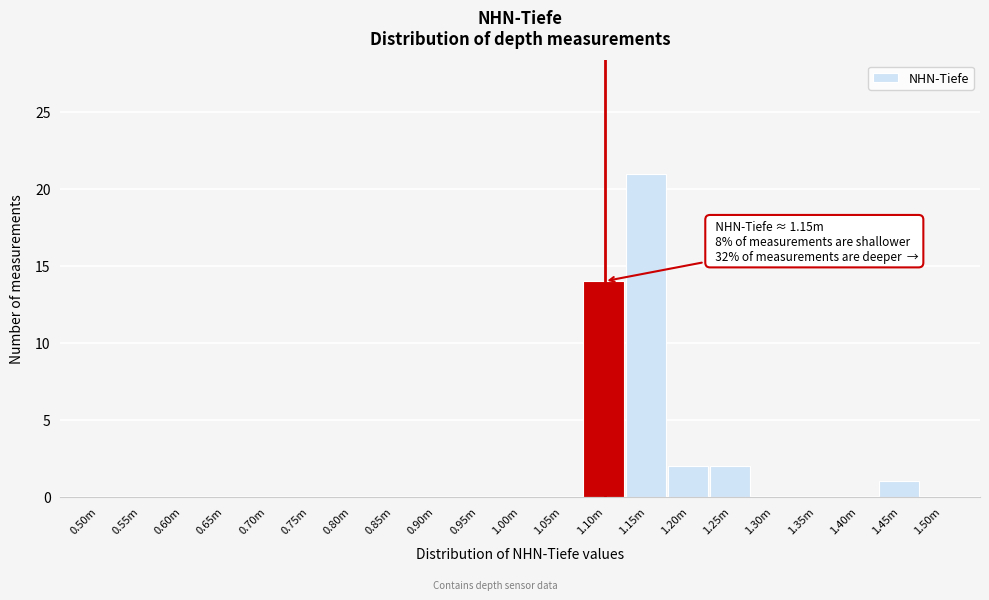

Reading right to left, transcribe all the data shown in this chart.

1.50m=0	1.45m=1	1.40m=0	1.35m=0	1.30m=0	1.25m=2	1.20m=2	1.15m=21	1.10m=14	1.05m=0	1.00m=0	0.95m=0	0.90m=0	0.85m=0	0.80m=0	0.75m=0	0.70m=0	0.65m=0	0.60m=0	0.55m=0	0.50m=0